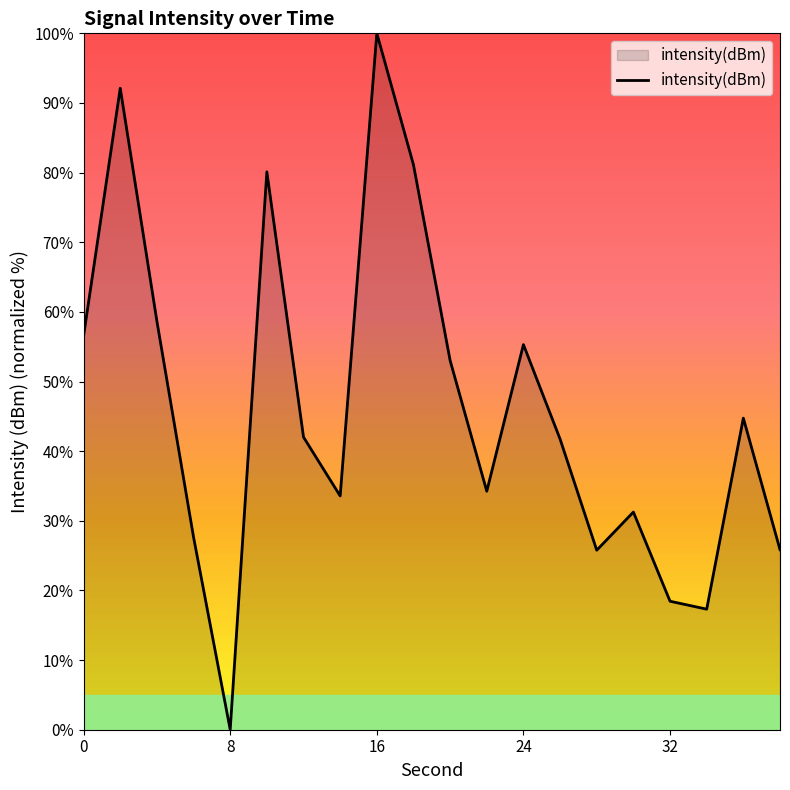

What is the sum of all values?

919.5